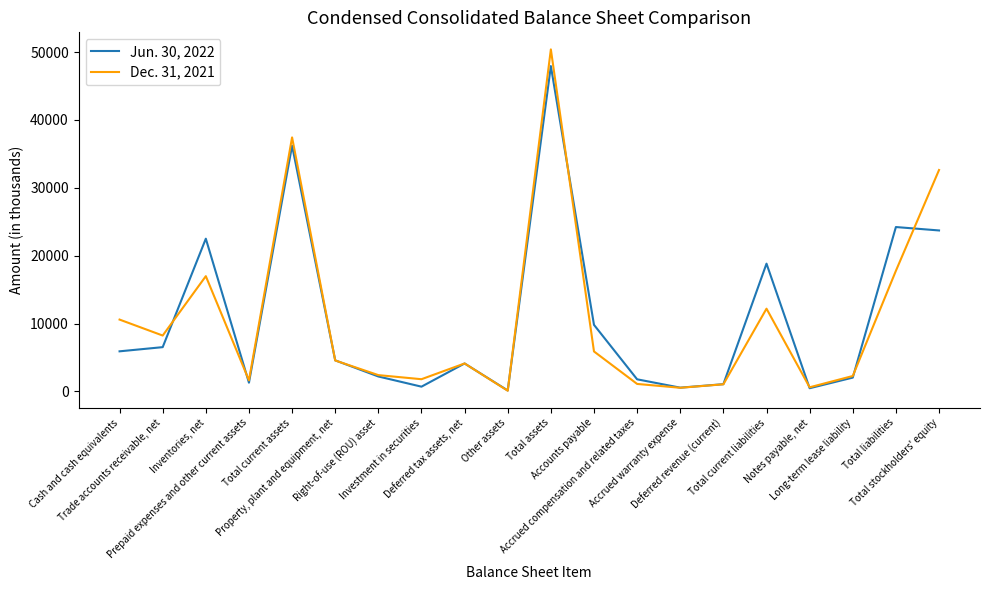

Rank the series at Trade accounts receivable, net from lowest to highest value.

Jun. 30, 2022, Dec. 31, 2021